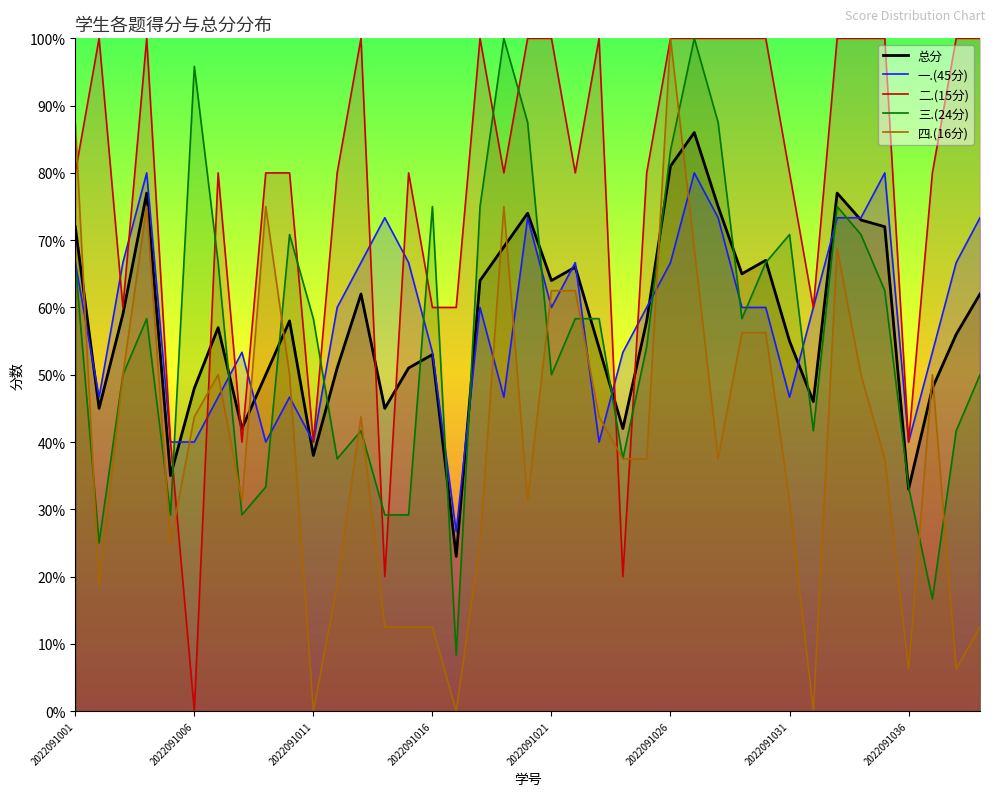

Is it true that 一.(45分) equals 101.4 at 2022091026?

False